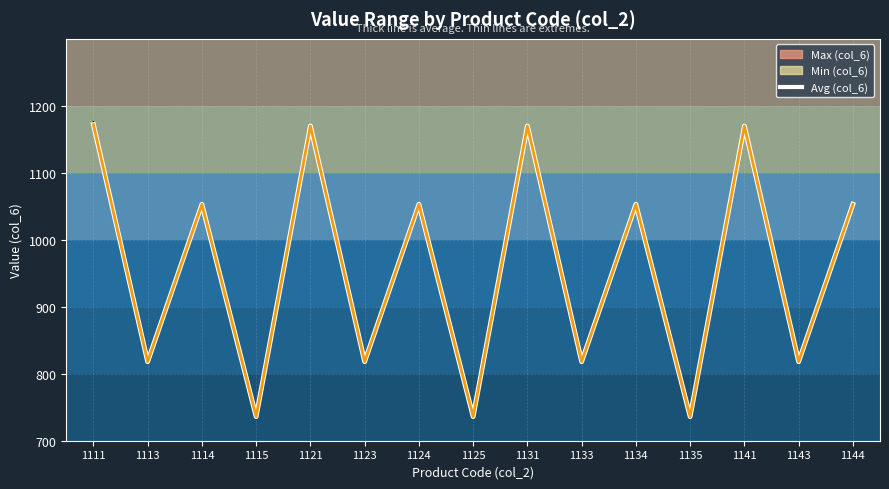

List the labels in order of Min (col_6) value, largest first.

1111, 1121, 1131, 1141, 1114, 1124, 1134, 1144, 1113, 1123, 1133, 1143, 1115, 1125, 1135